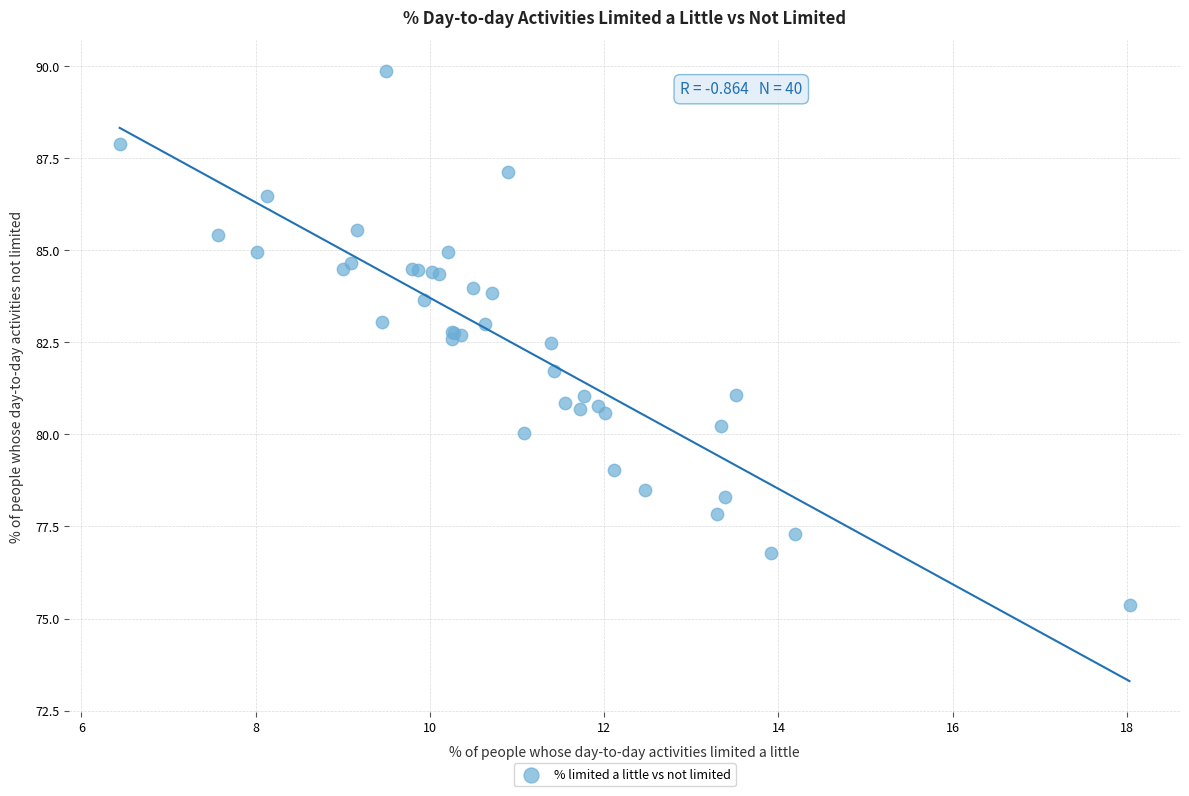

What Y value in the scatter plot is closest to 82?

81.7